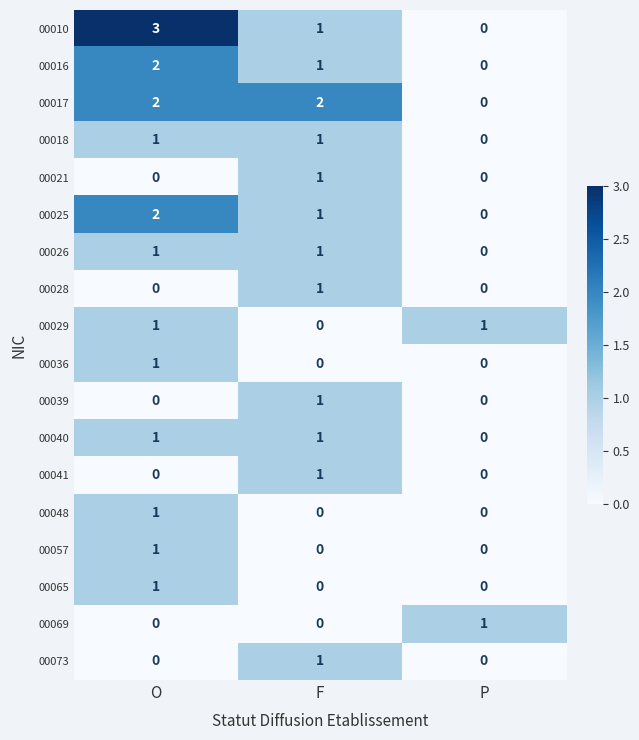

The value of 00065 at O is 0. True or false?

False